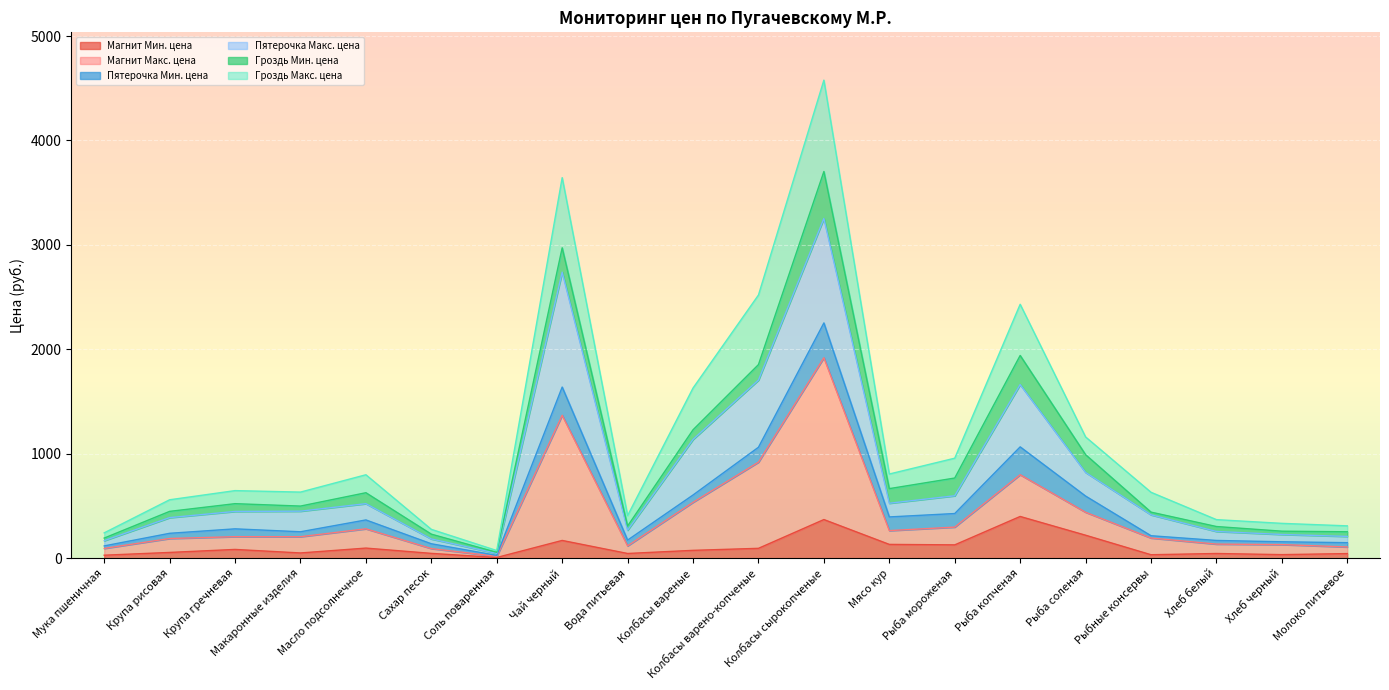

Which series has the largest range (max minus min)?

Гроздь Макс. цена